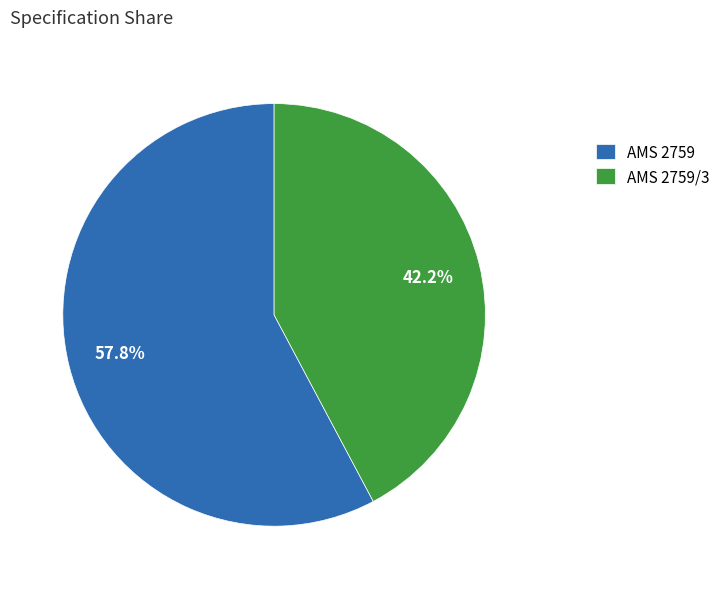

Between AMS 2759 and AMS 2759/3, which is larger?

AMS 2759